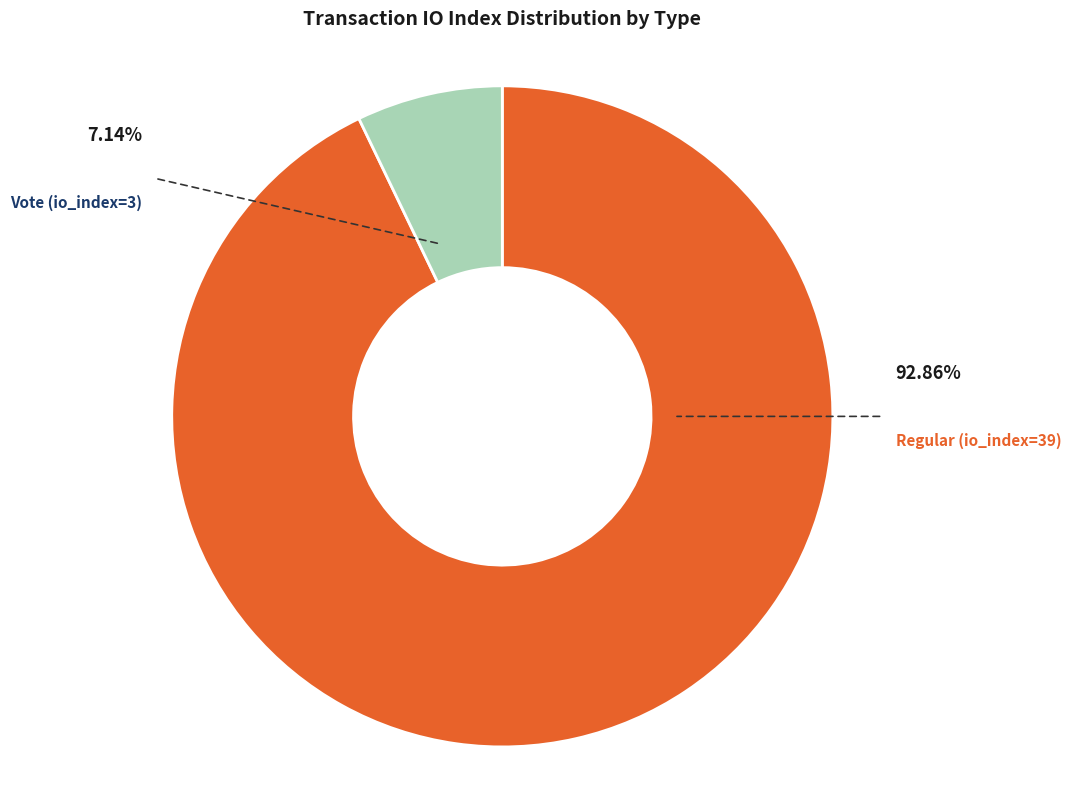

Is there any slice that represents more than half of the pie?

Yes